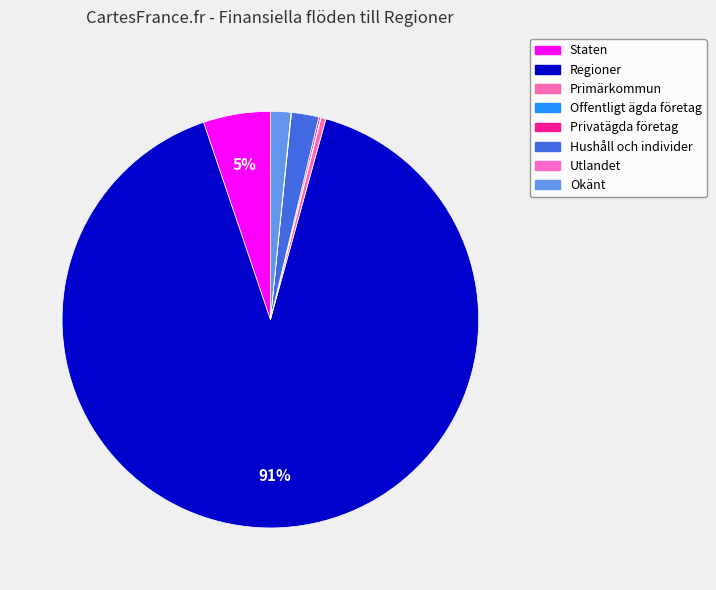

True or false: Staten accounts for 5% of the total.

True